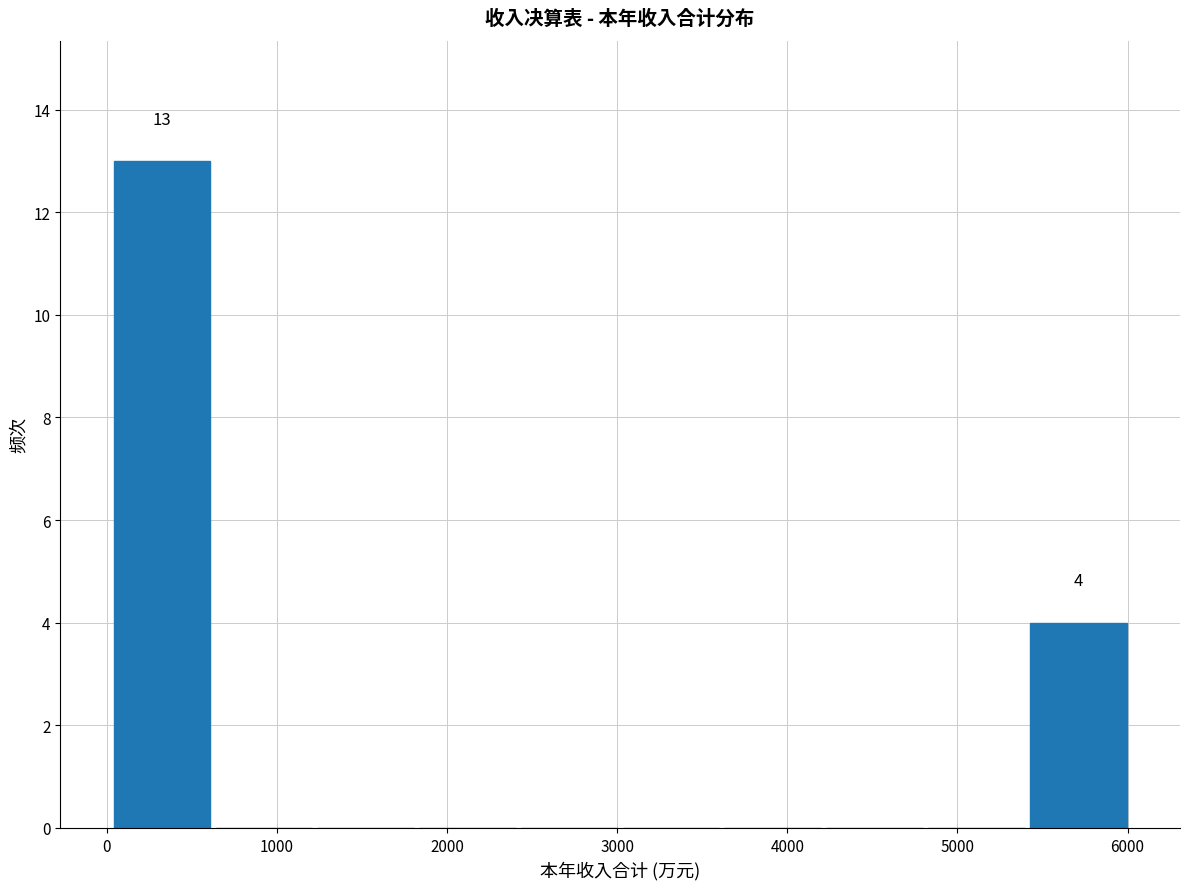

Over which range of the x-axis is the bar tallest?

0 to 600